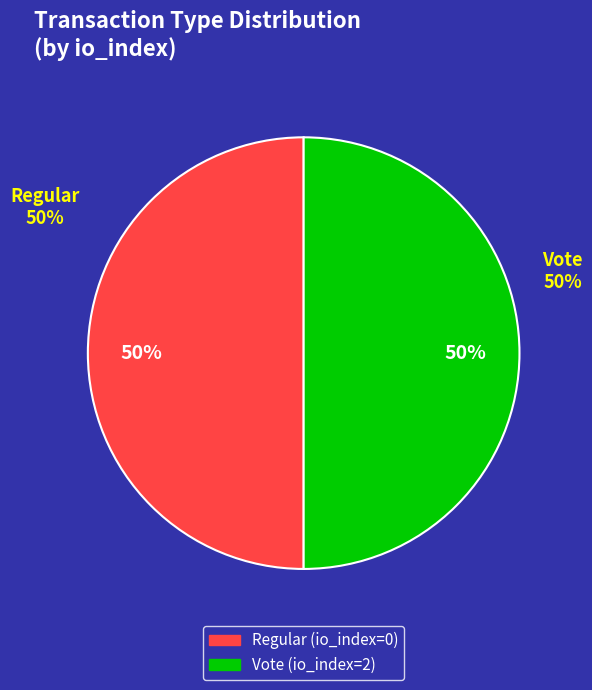

How many segments does this pie chart have?

2